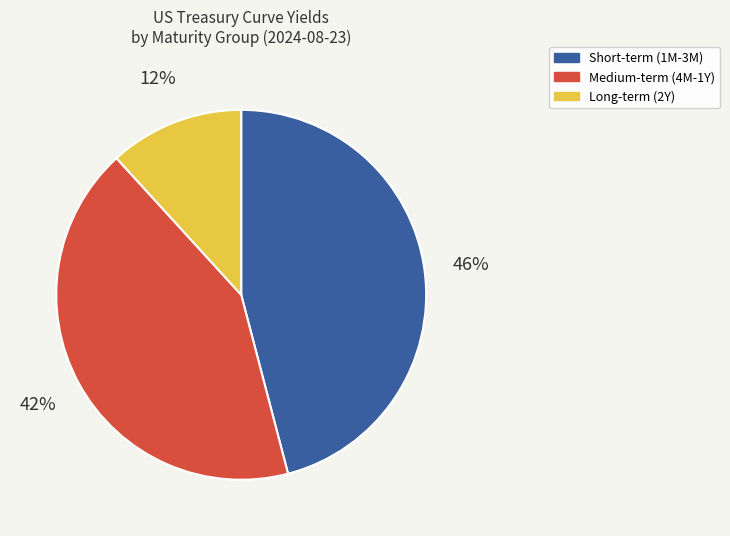

Which category has the biggest portion of the pie?

Short-term (1M-3M)